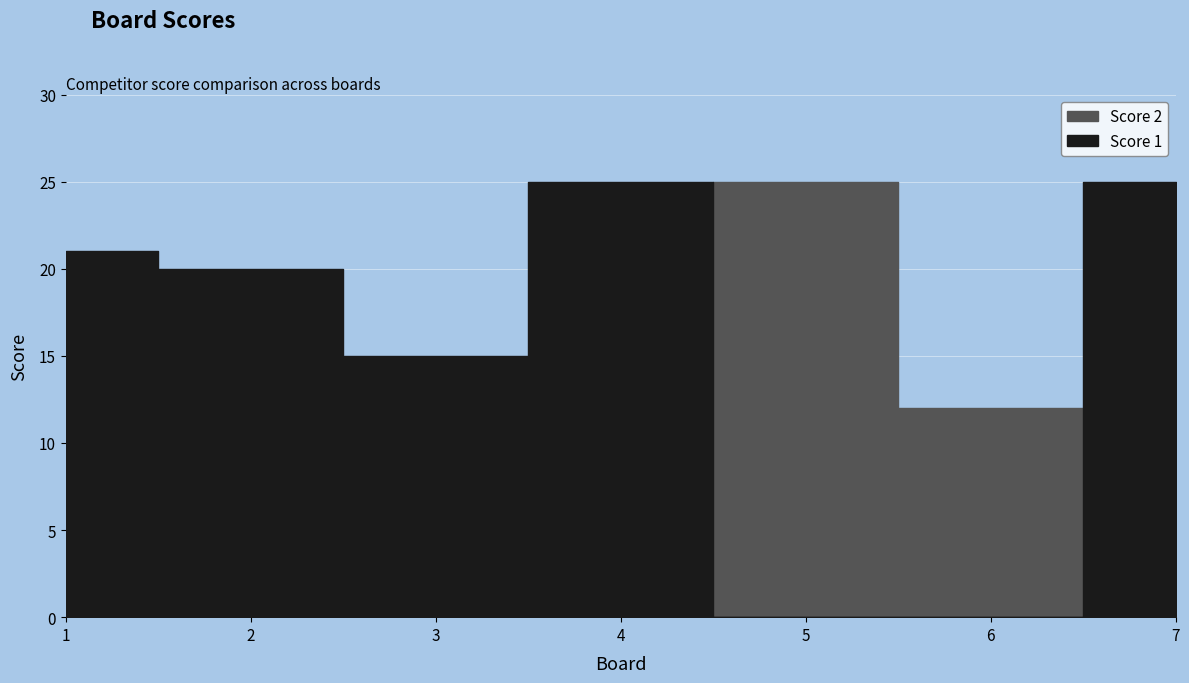

At how many categories does at least one series exceed 7?

7